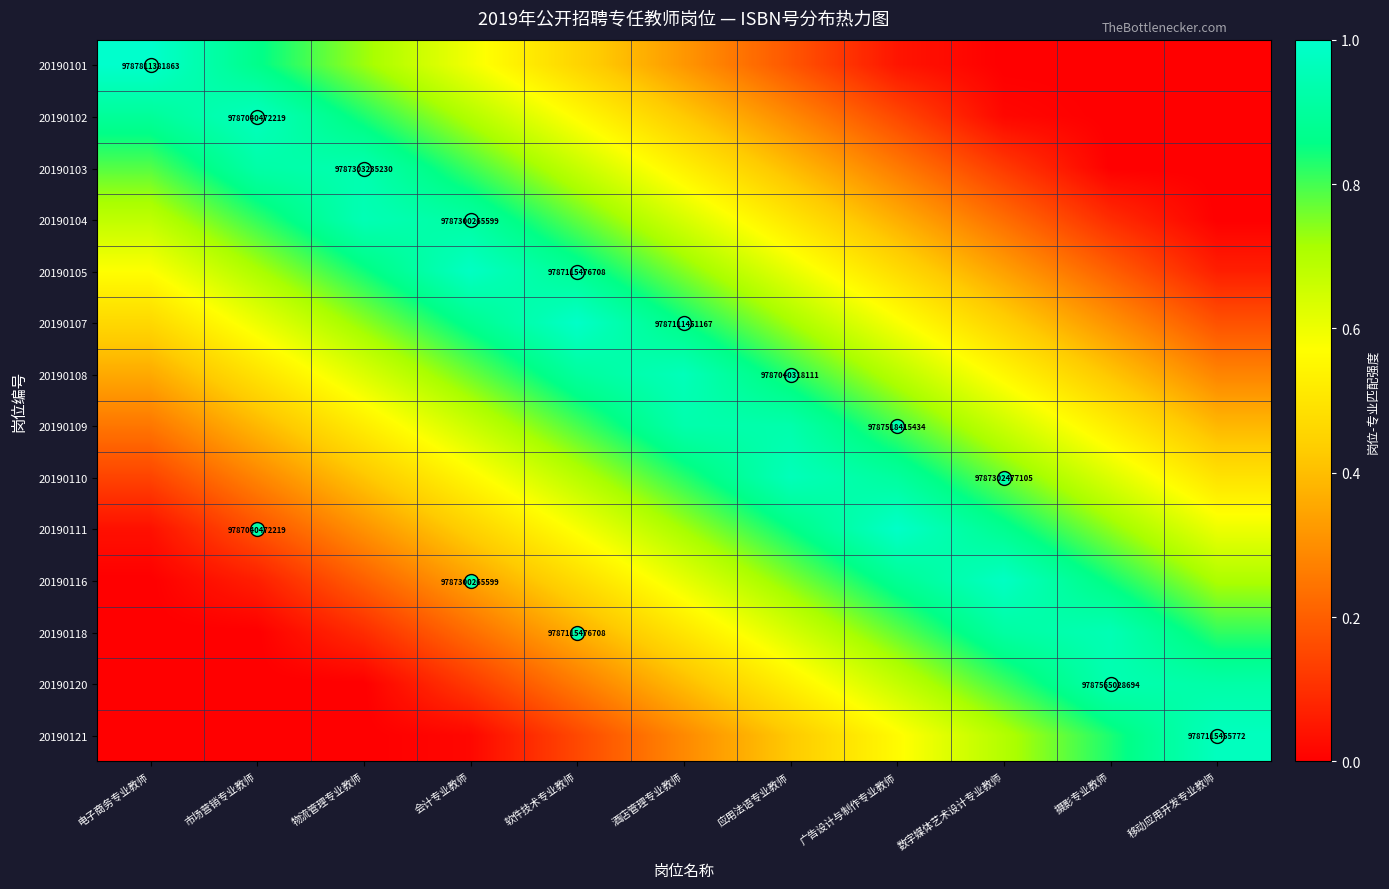

The value of 20190107 at 会计专业教师 is 0.9. True or false?

True